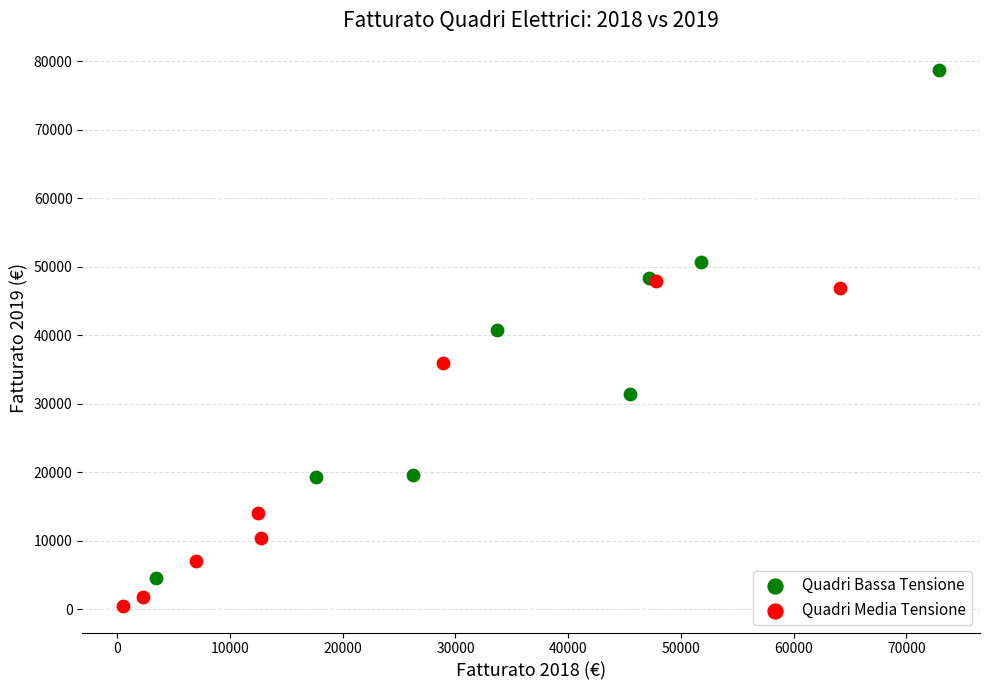

Which series has the largest Y range (max minus min)?

Quadri Bassa Tensione